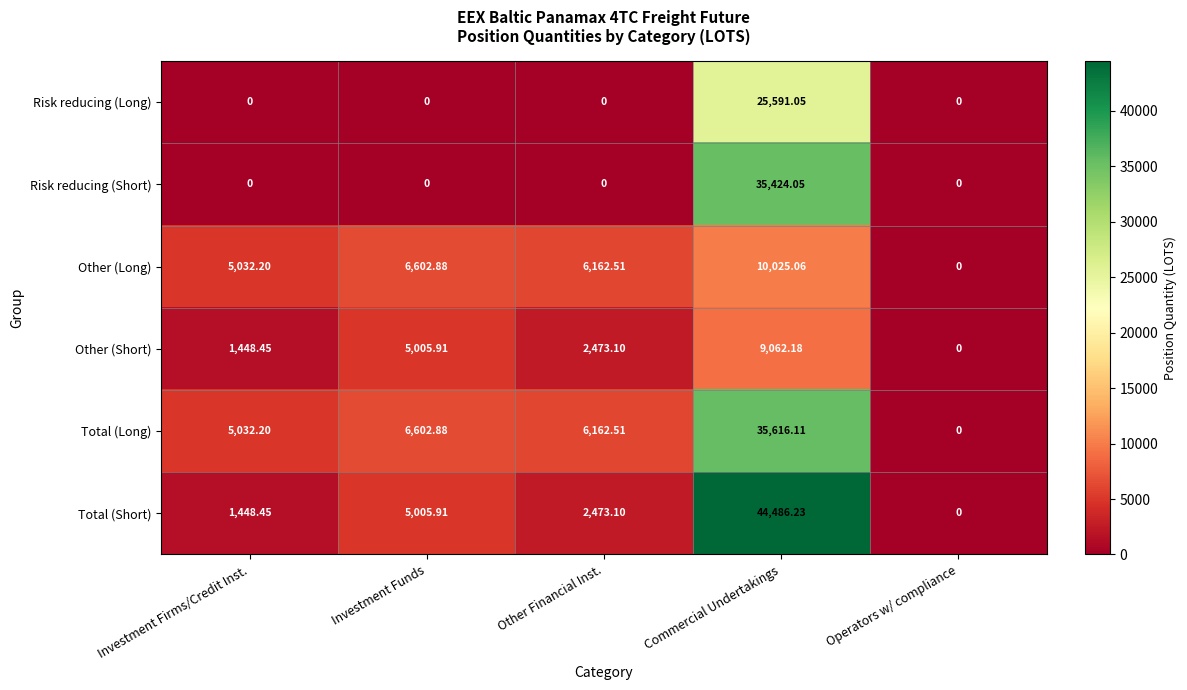

Which series has the widest spread of values?

Total (Short)